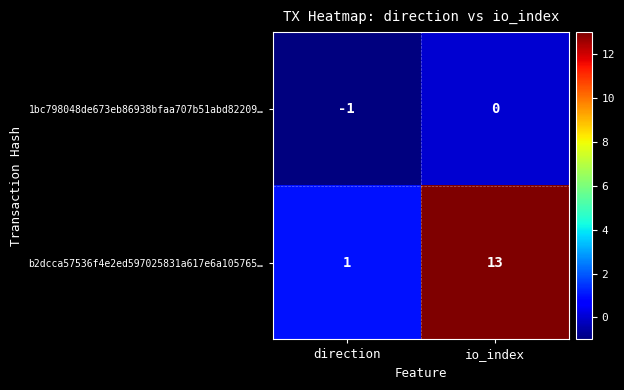

Count the number of categories in the chart.

2